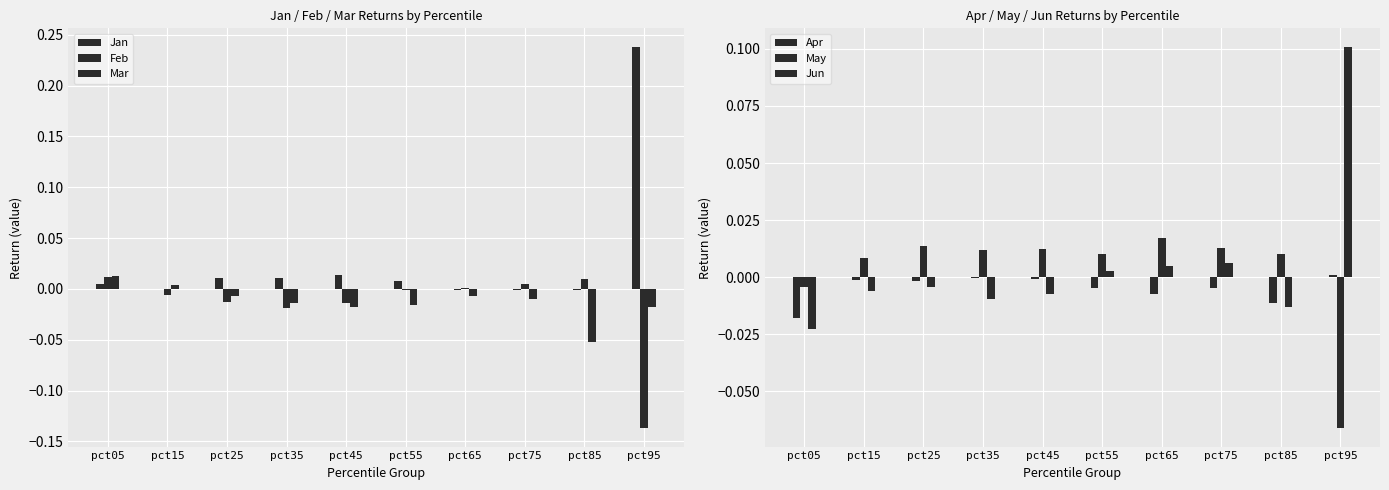

How many negative values does the May series have?

2